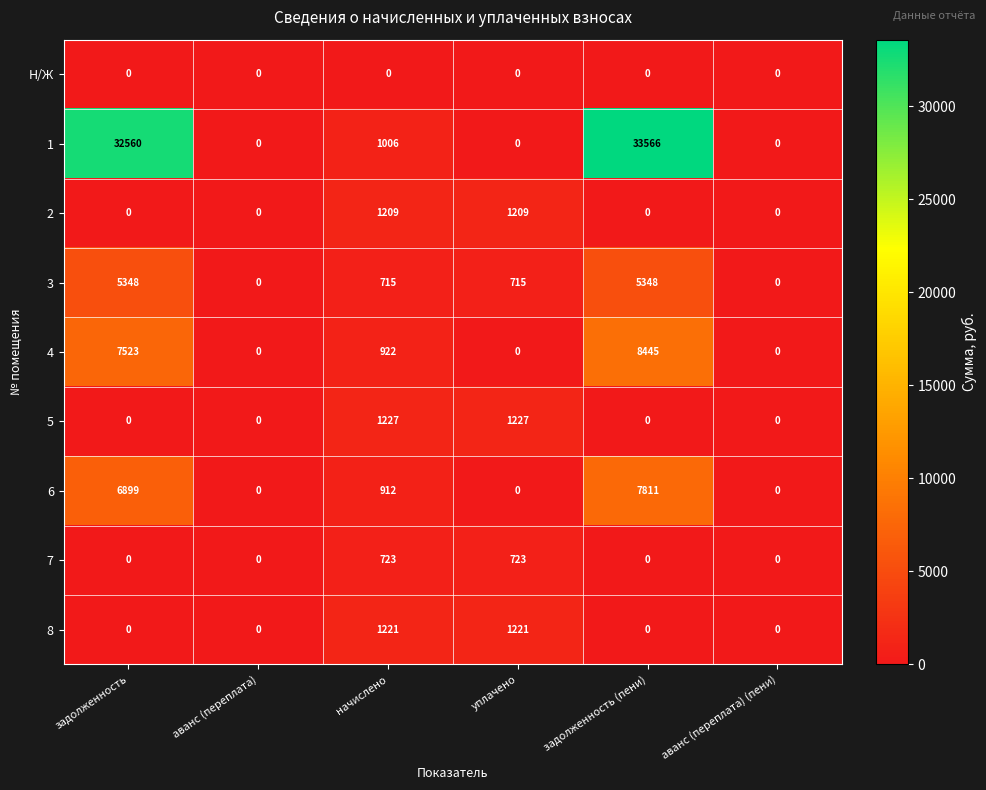

Count the 5 values in the range 0 to 1227.

6